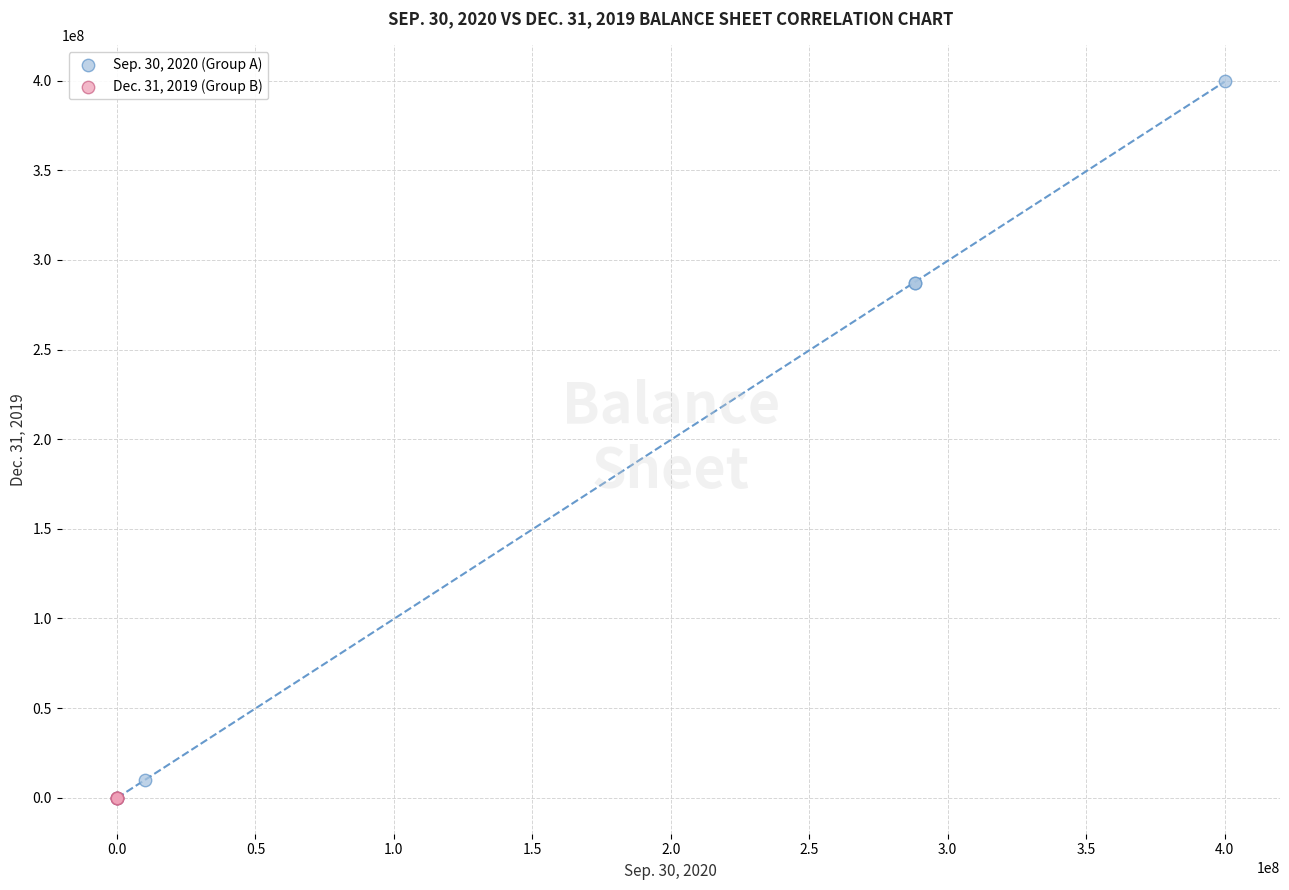

Which series contains the highest Y value?

Sep. 30, 2020 (Group A)